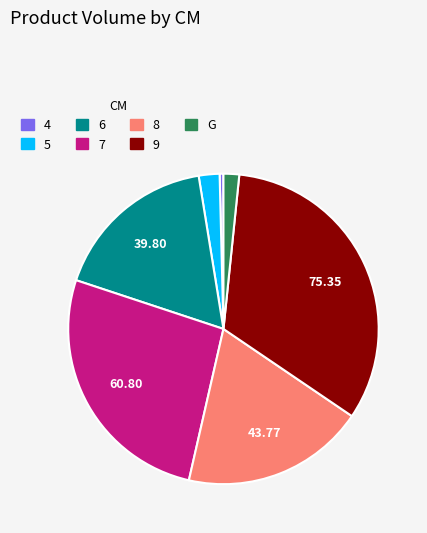

Do 6 and G together represent more than half of the pie?

No